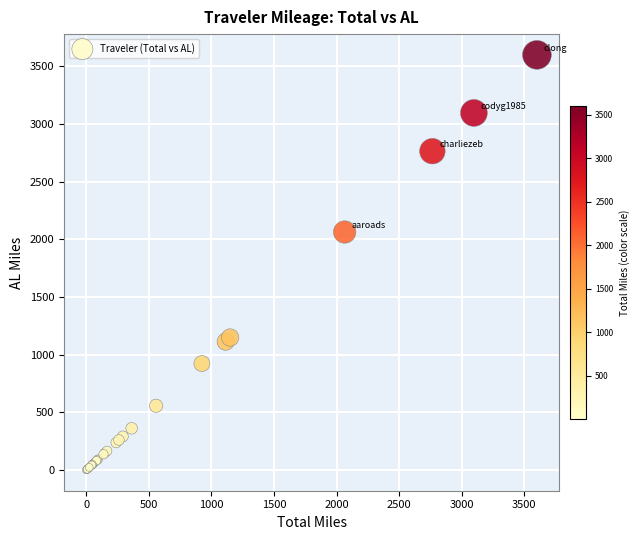

What Y value in the scatter plot is closest to 1800?

2064.5